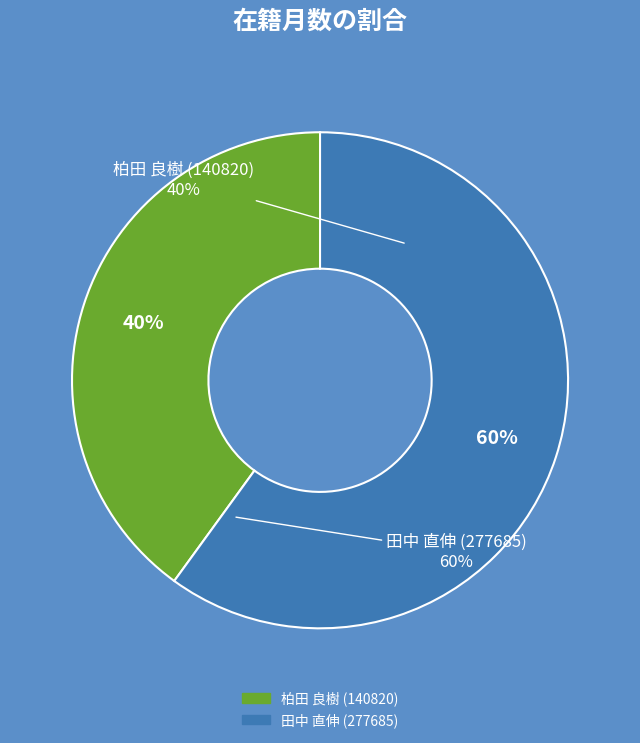

To the nearest percent, what is the difference between the 田中 直伸 (277685) and 柏田 良樹 (140820) slice percentages?

20%